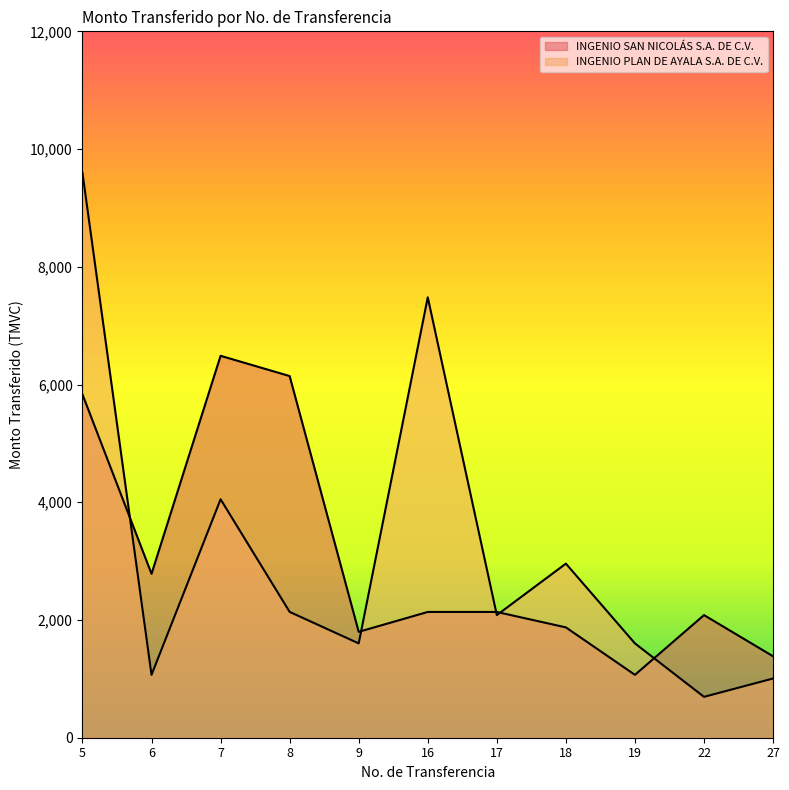

True or false: INGENIO PLAN DE AYALA S.A. DE C.V. and INGENIO SAN NICOLÁS S.A. DE C.V. cross at least once.

True